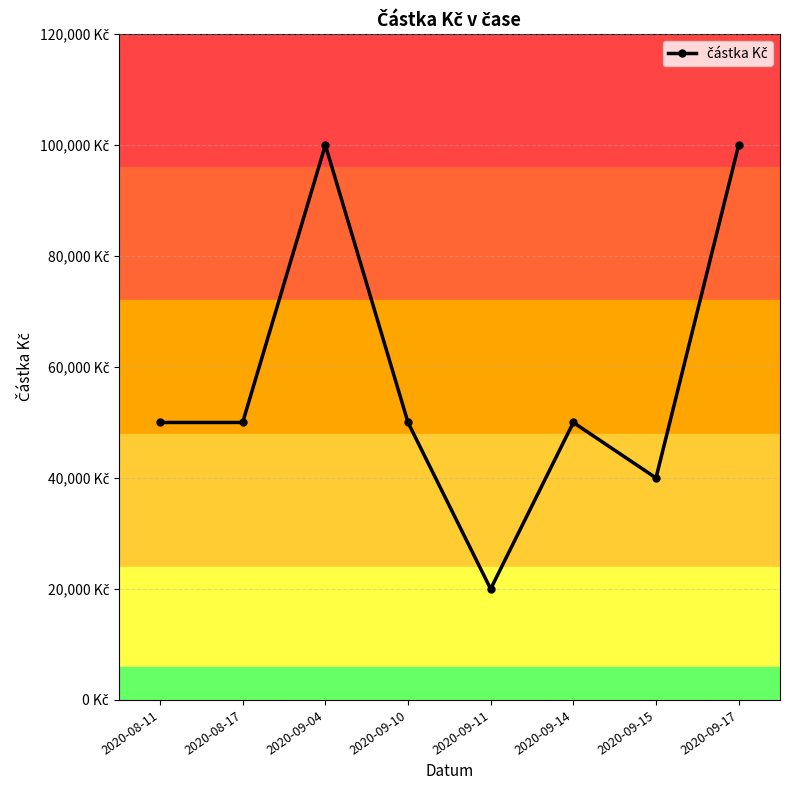

What is the sum of all values?

460000